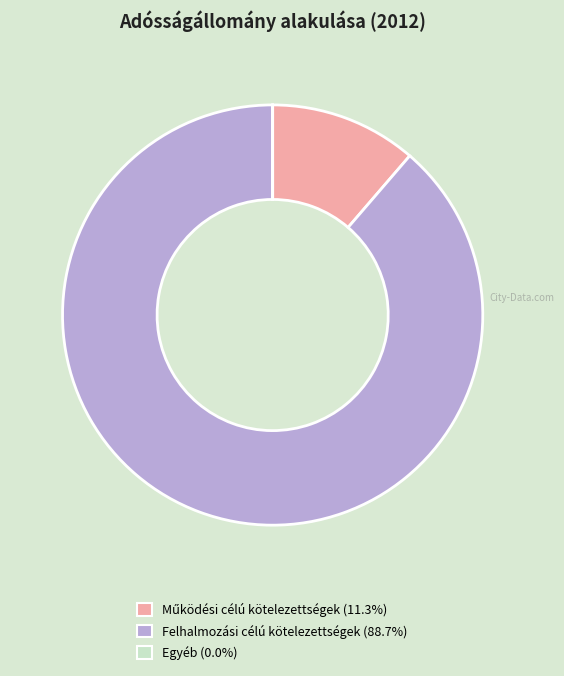

Does Felhalmozási célú kötelezettségek account for over 50% of the chart?

Yes